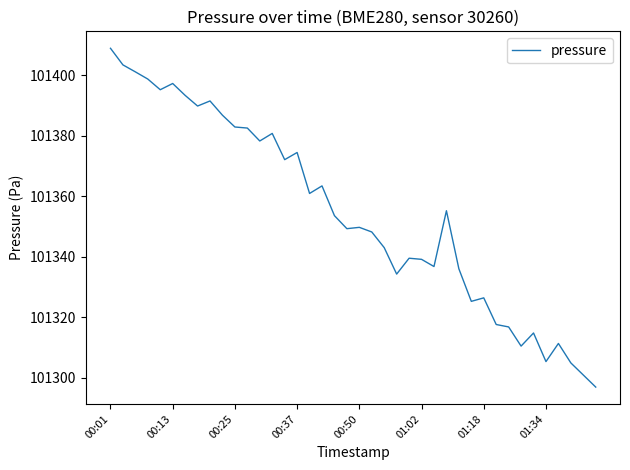

What is the maximum value shown in the chart?

101409.0